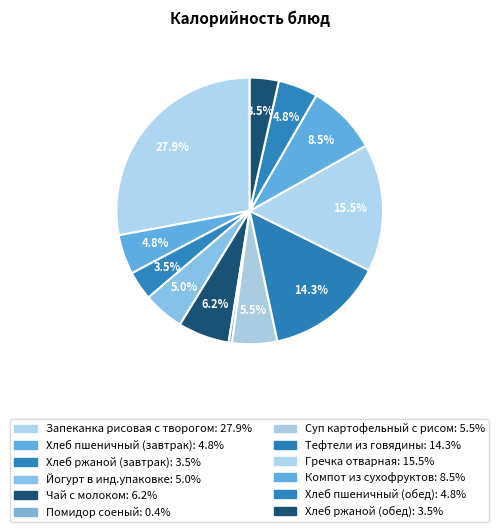

To the nearest percent, what portion does Тефтели из говядины represent?

14%